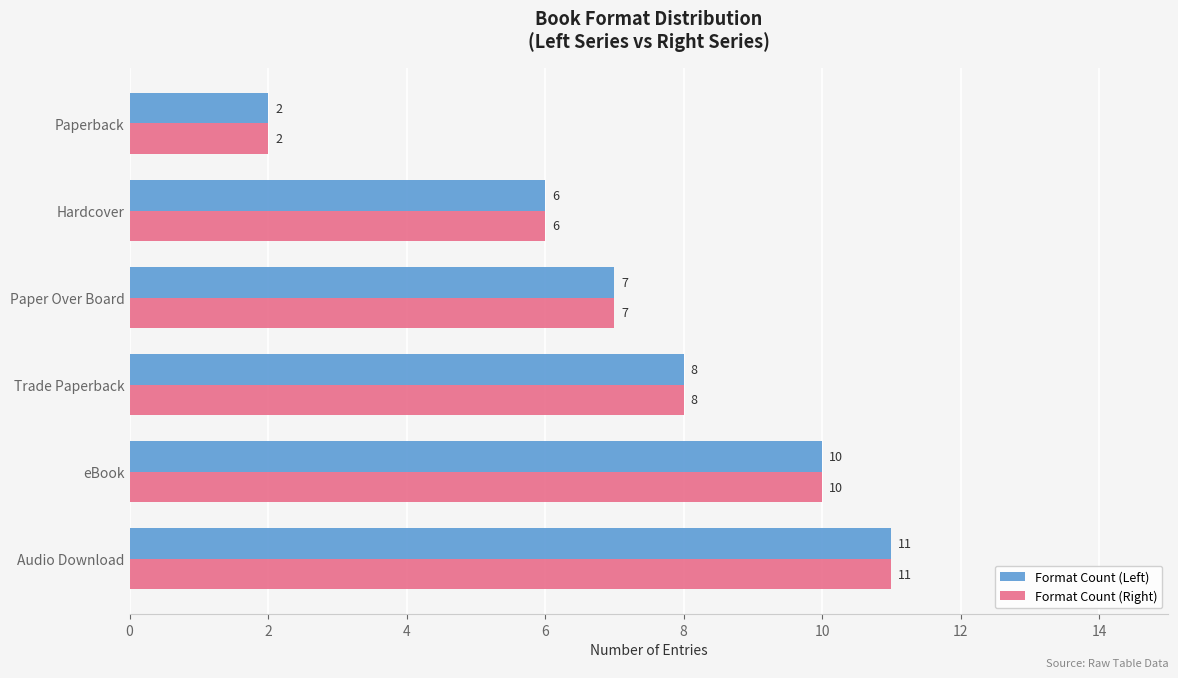

What is the total value across all series at Trade Paperback?

16